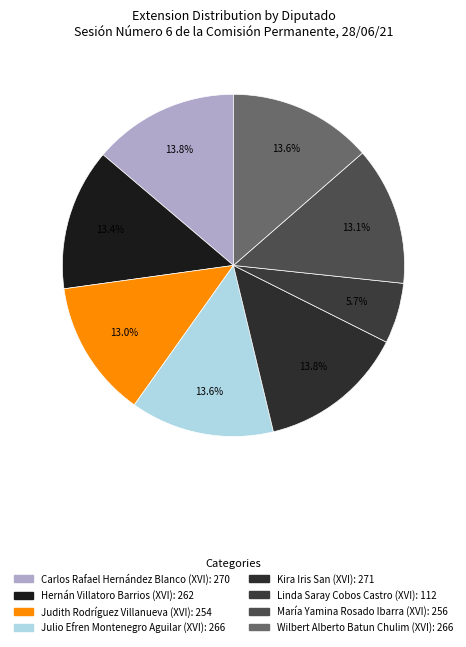

How many slices are in this pie chart?

8